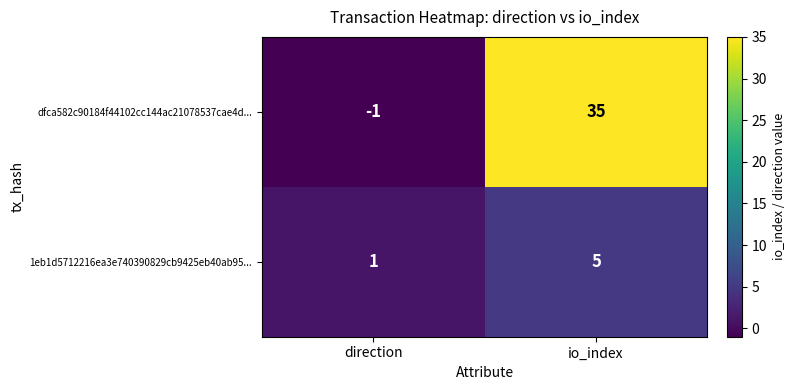

Between direction and io_index, which series saw the biggest shift?

dfca582c90184f44102cc144ac21078537cae4d...